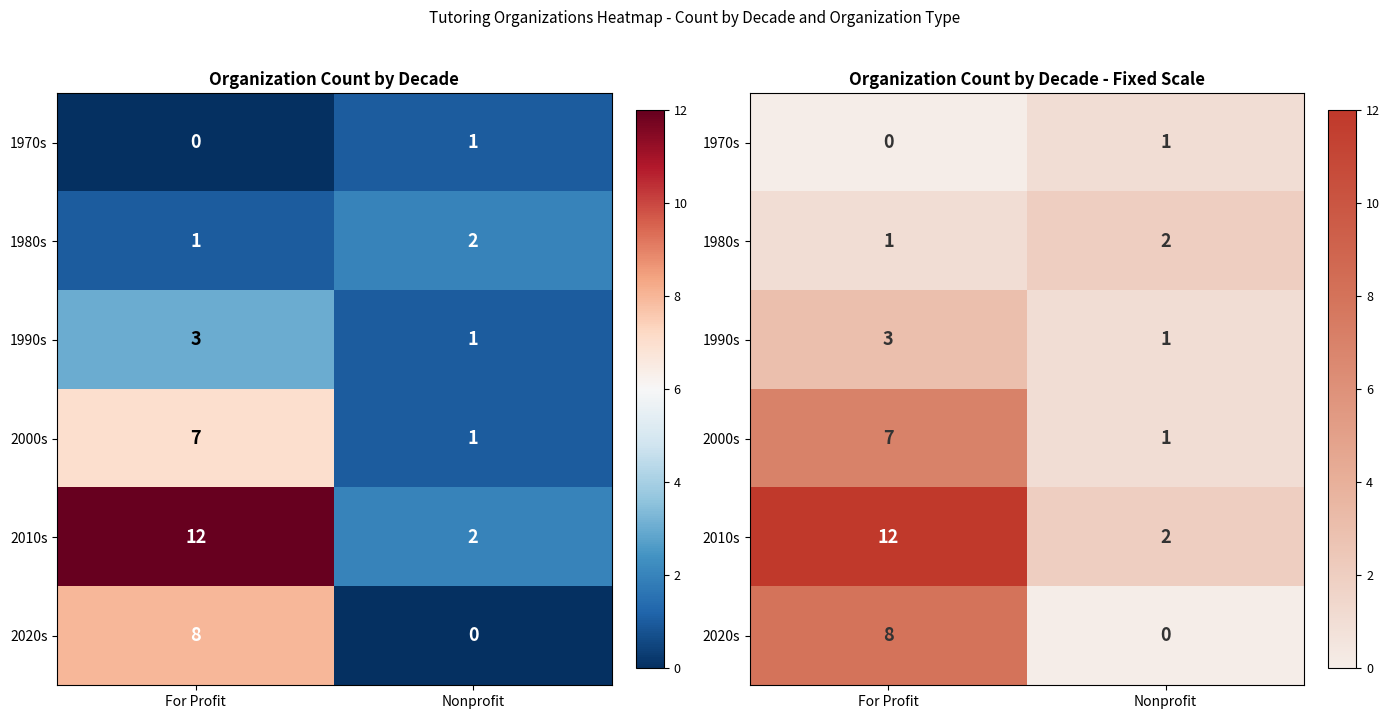

What is the maximum value shown in the chart?

12